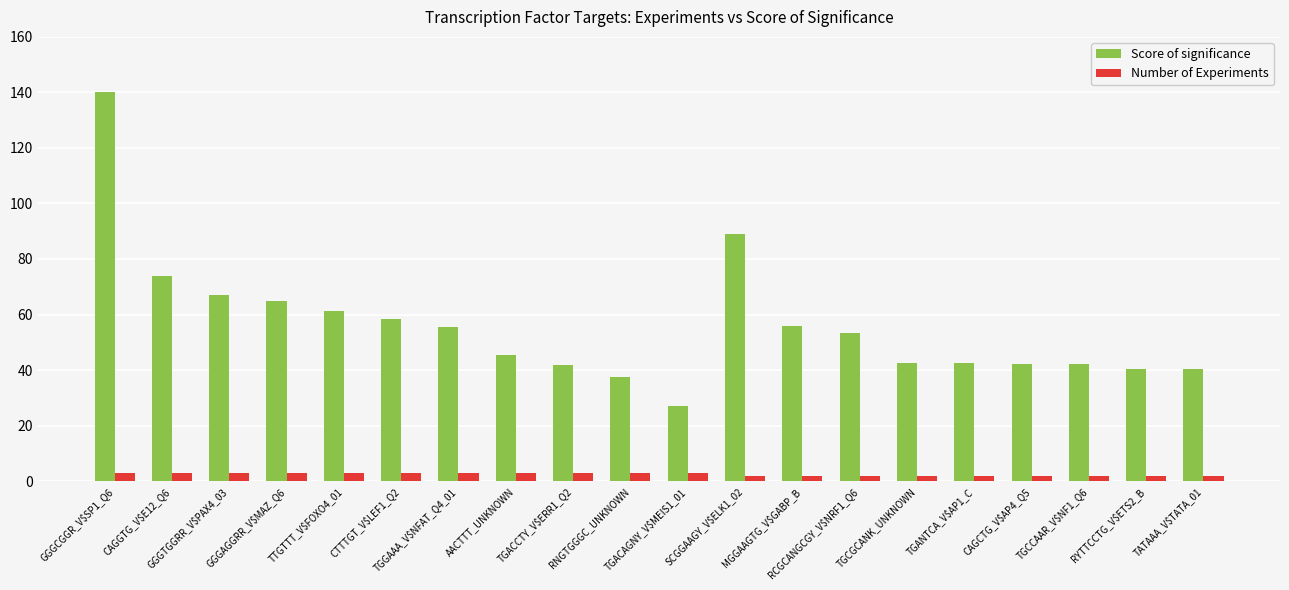

What is the maximum value for Score of significance?

140.0